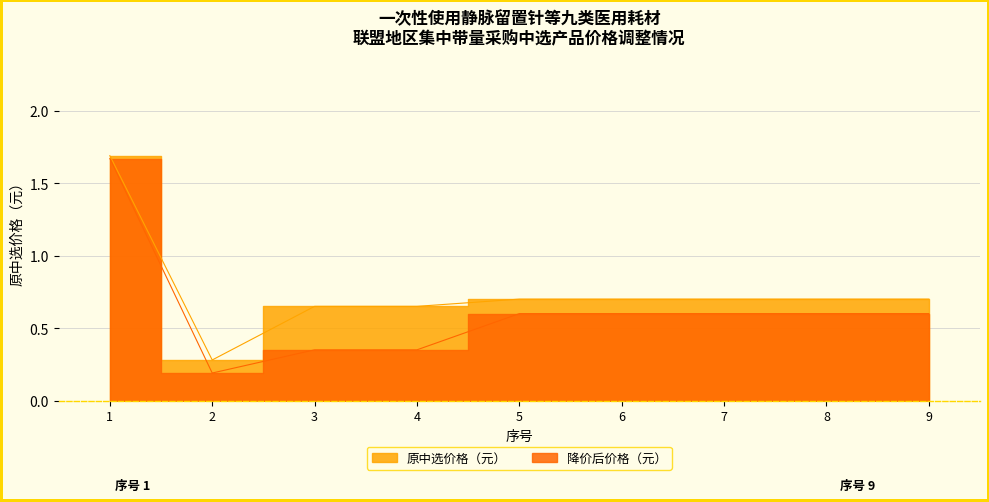

At 3, list the series in order from smallest to largest.

降价后价格（元）, 原中选价格（元）